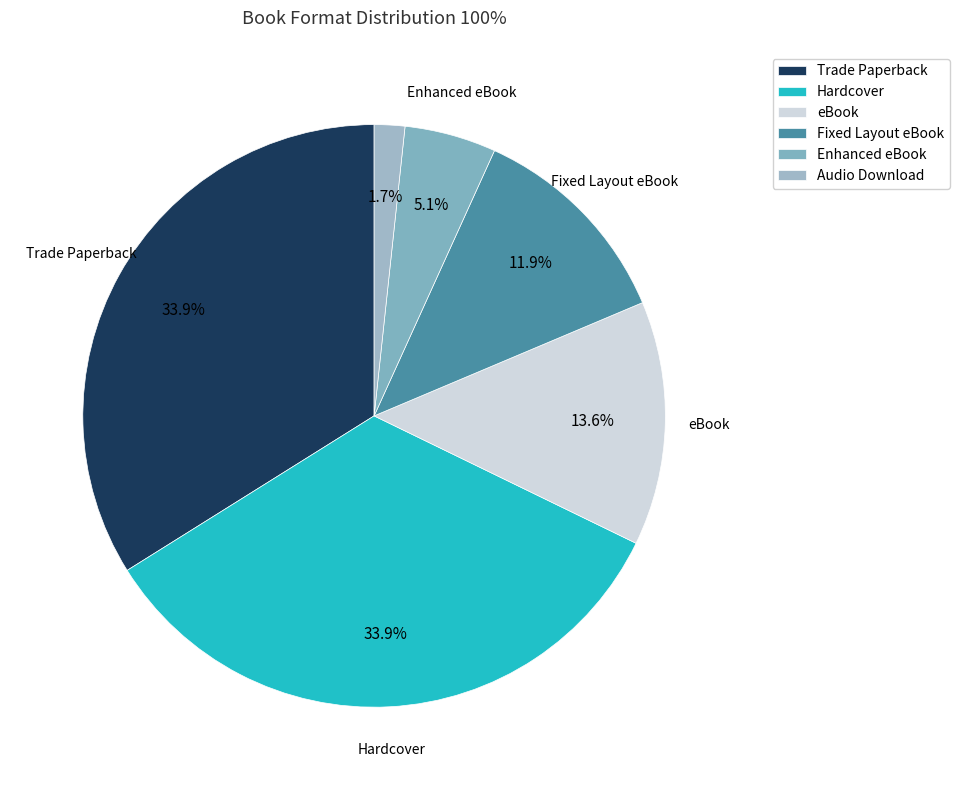

The eBook slice represents 8% of the pie. True or false?

False